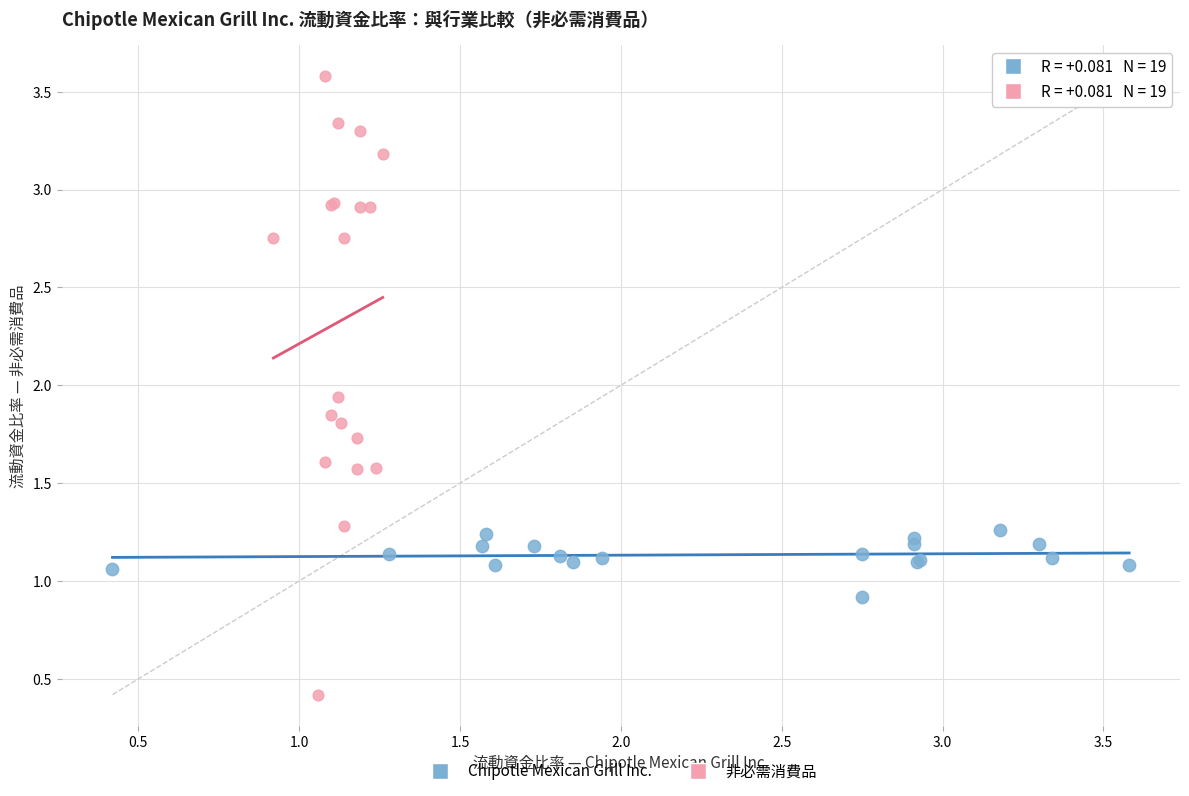

What are all the series names shown in the legend?

Chipotle Mexican Grill Inc., 非必需消費品